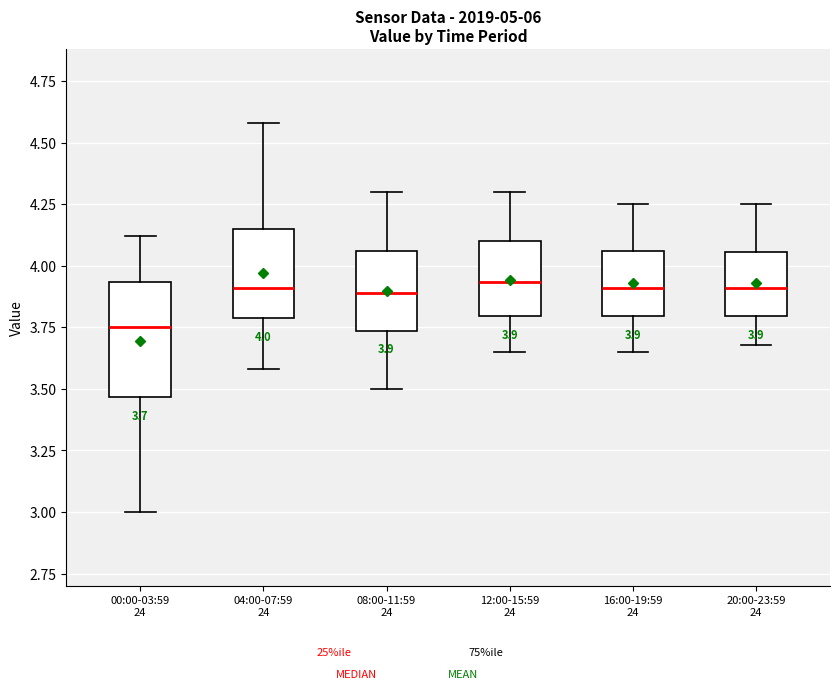

Which box is the tallest, from its lower edge to its upper edge?

00:00-03:59 24